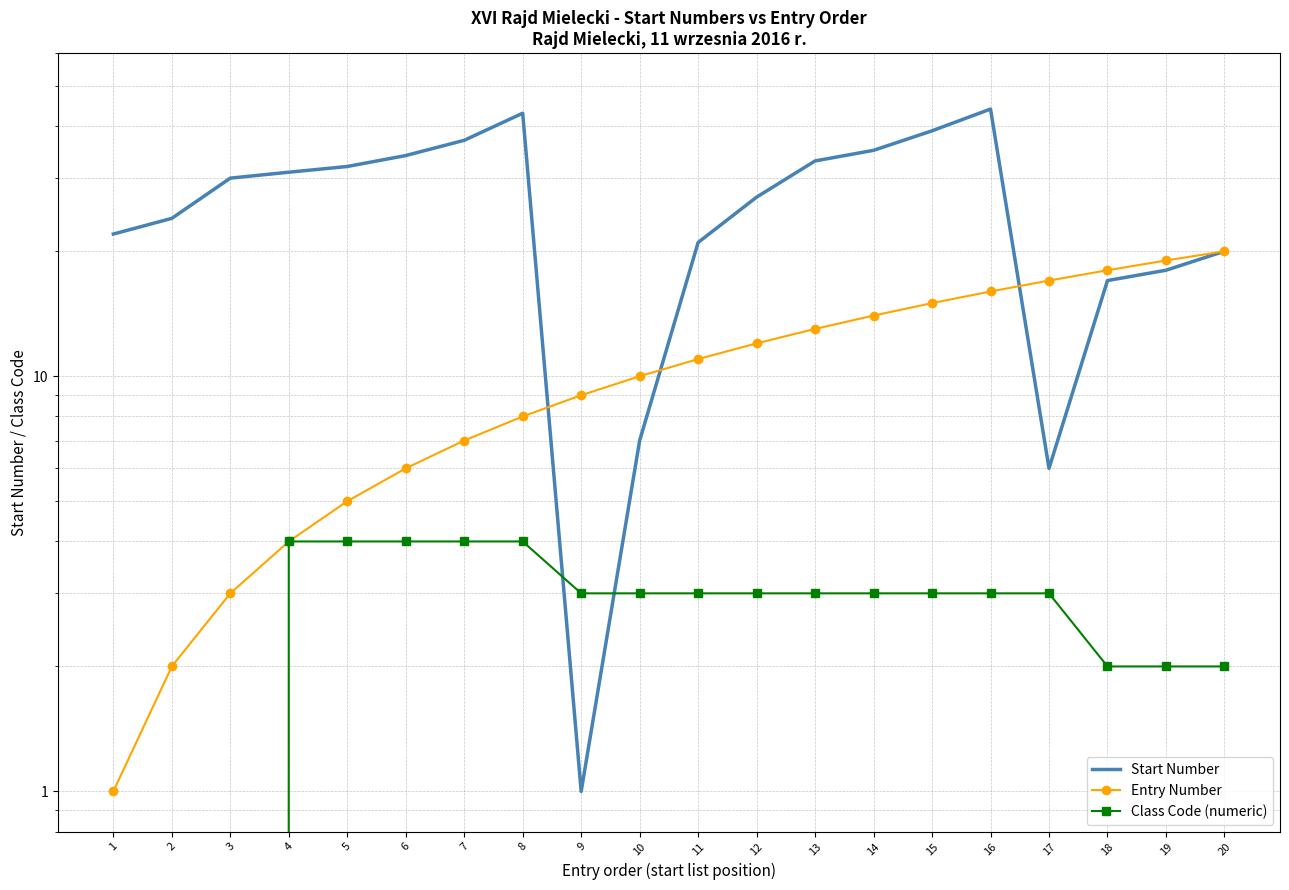

What is the difference between the maximum and minimum values in the Entry Number series?

19